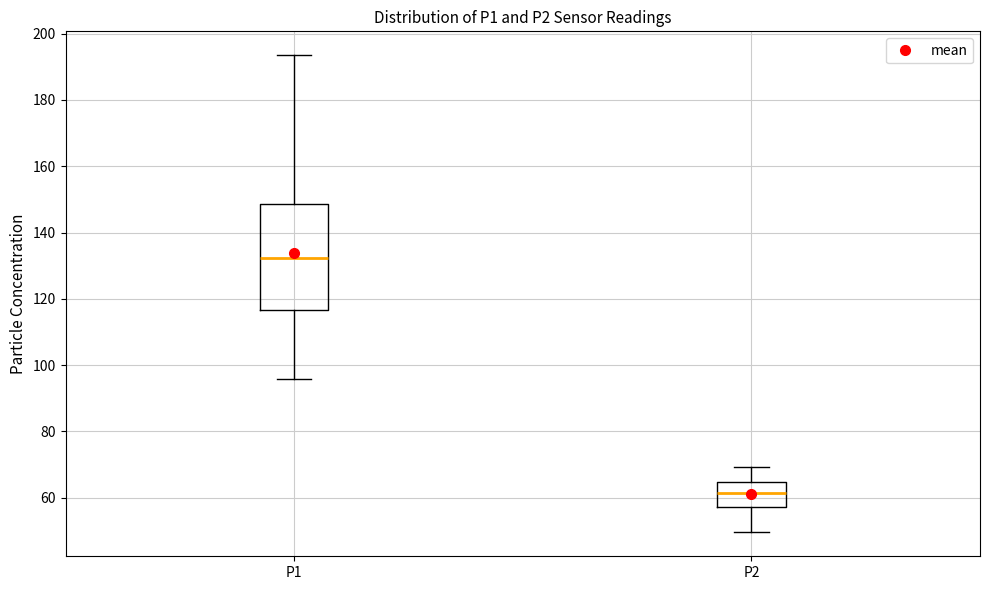

Where is the upper edge of the box for P2 on the y-axis? The values are not printed on the chart, so give them approximately, as read against the axis.

64